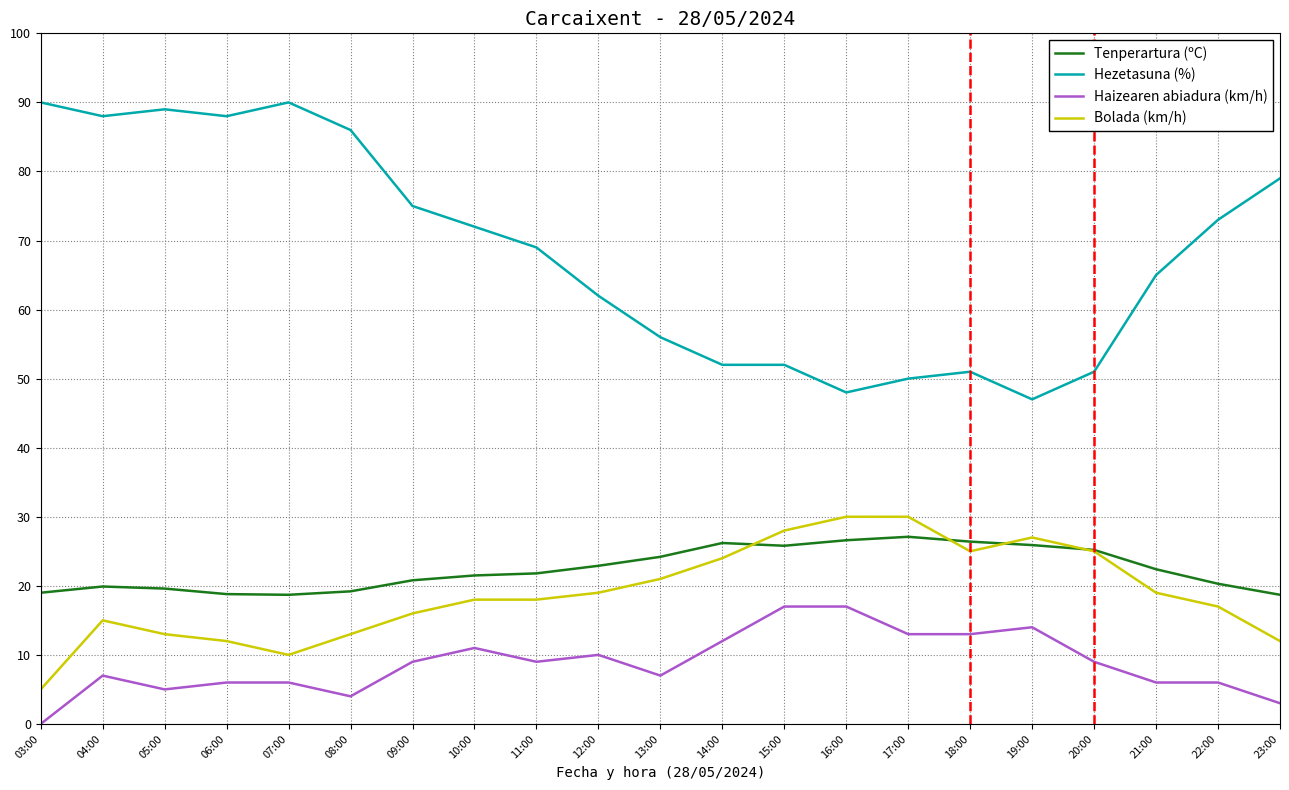

True or false: Tenperartura (ºC) has a value of 35.6 at 16:00.

False